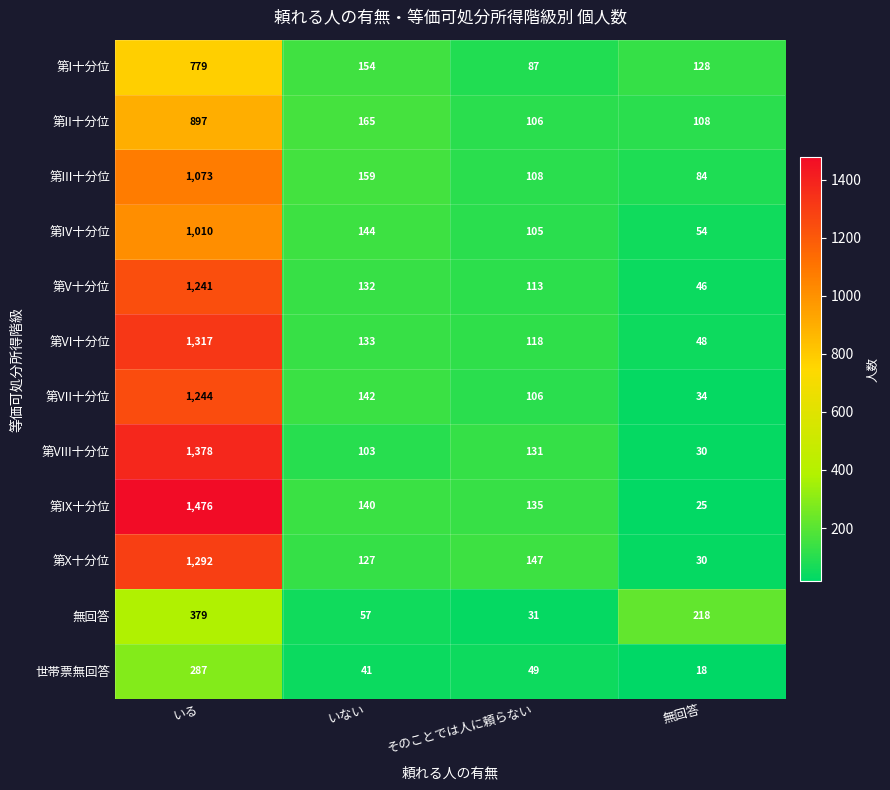

At which category is the sum across all series the highest?

いる